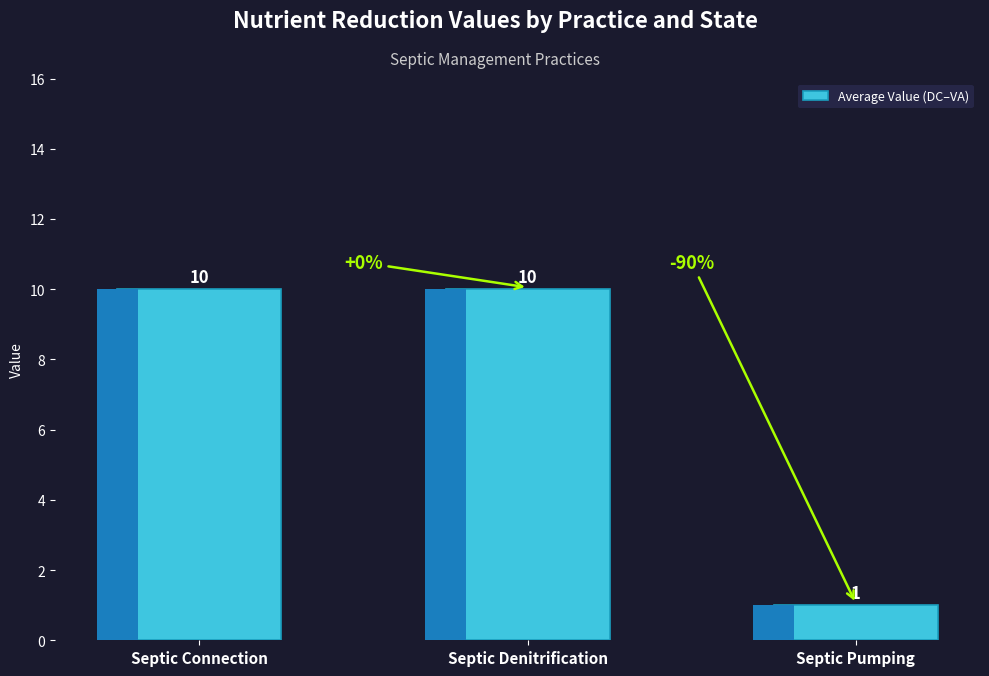

Reading left to right, what are all the values shown in this chart?

Septic Connection=10	Septic Denitrification=10	Septic Pumping=1